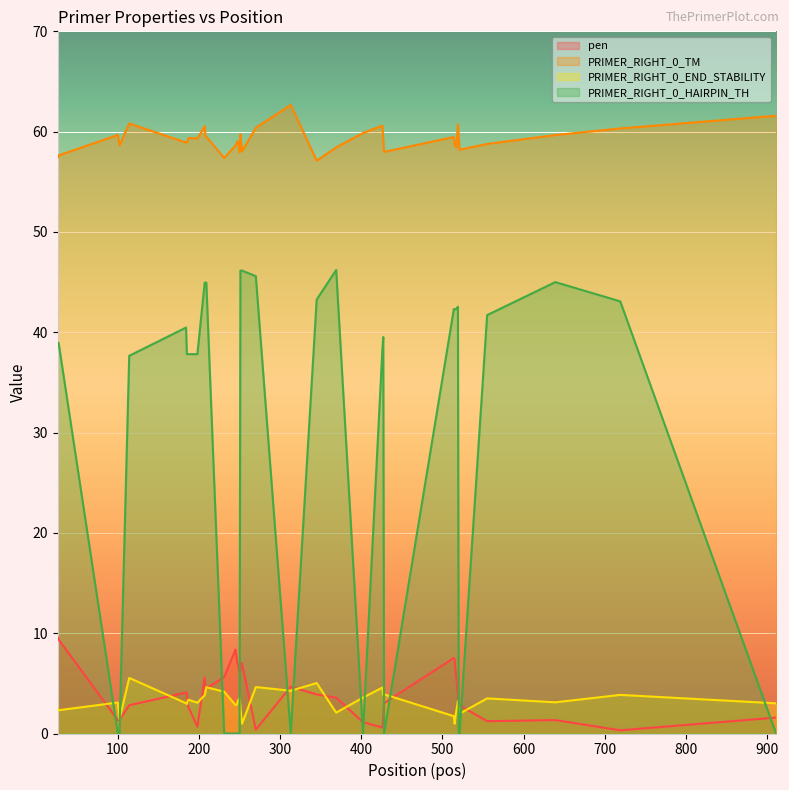

What is the average value of the pen series?

4.2